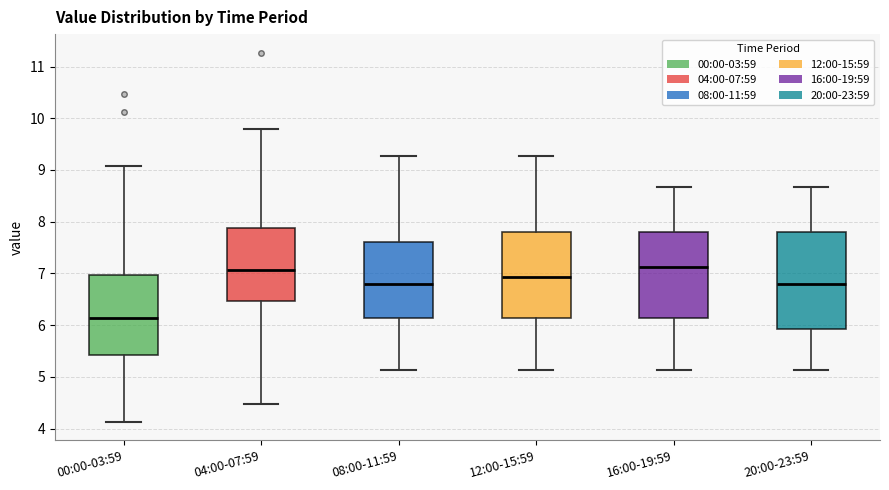

Reading left to right, read every box against the y-axis: the position of its median line, the range the box covers, and the ends of its whiskers. The values are not printed on the chart, so give them approximately, as read against the axis.

00:00-03:59: median 6.1, box 5.4 to 7.0, whiskers 4.1 to 9.1
04:00-07:59: median 7.1, box 6.5 to 7.9, whiskers 4.5 to 9.8
08:00-11:59: median 6.8, box 6.1 to 7.6, whiskers 5.1 to 9.3
12:00-15:59: median 6.9, box 6.1 to 7.8, whiskers 5.1 to 9.3
16:00-19:59: median 7.1, box 6.1 to 7.8, whiskers 5.1 to 8.7
20:00-23:59: median 6.8, box 5.9 to 7.8, whiskers 5.1 to 8.7